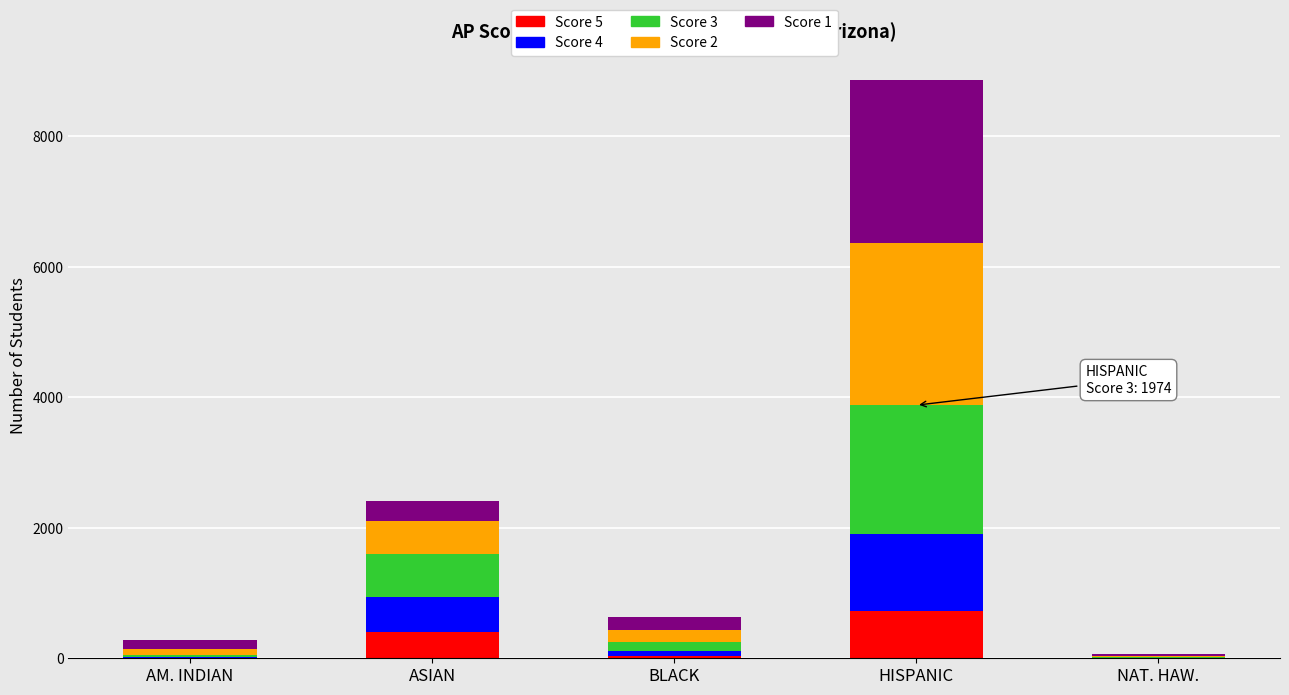

How many series are shown in this chart?

5